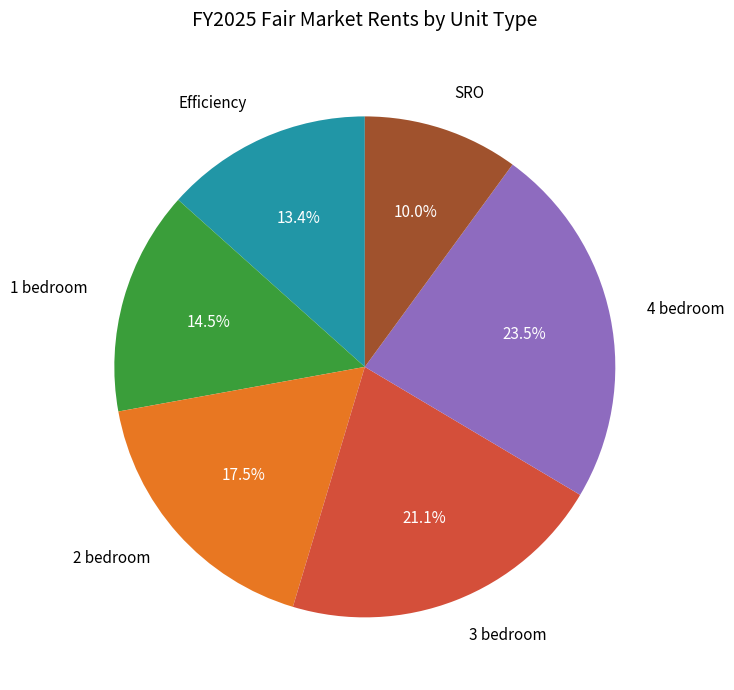

To the nearest percent, what percentage of the pie is 3 bedroom?

21%